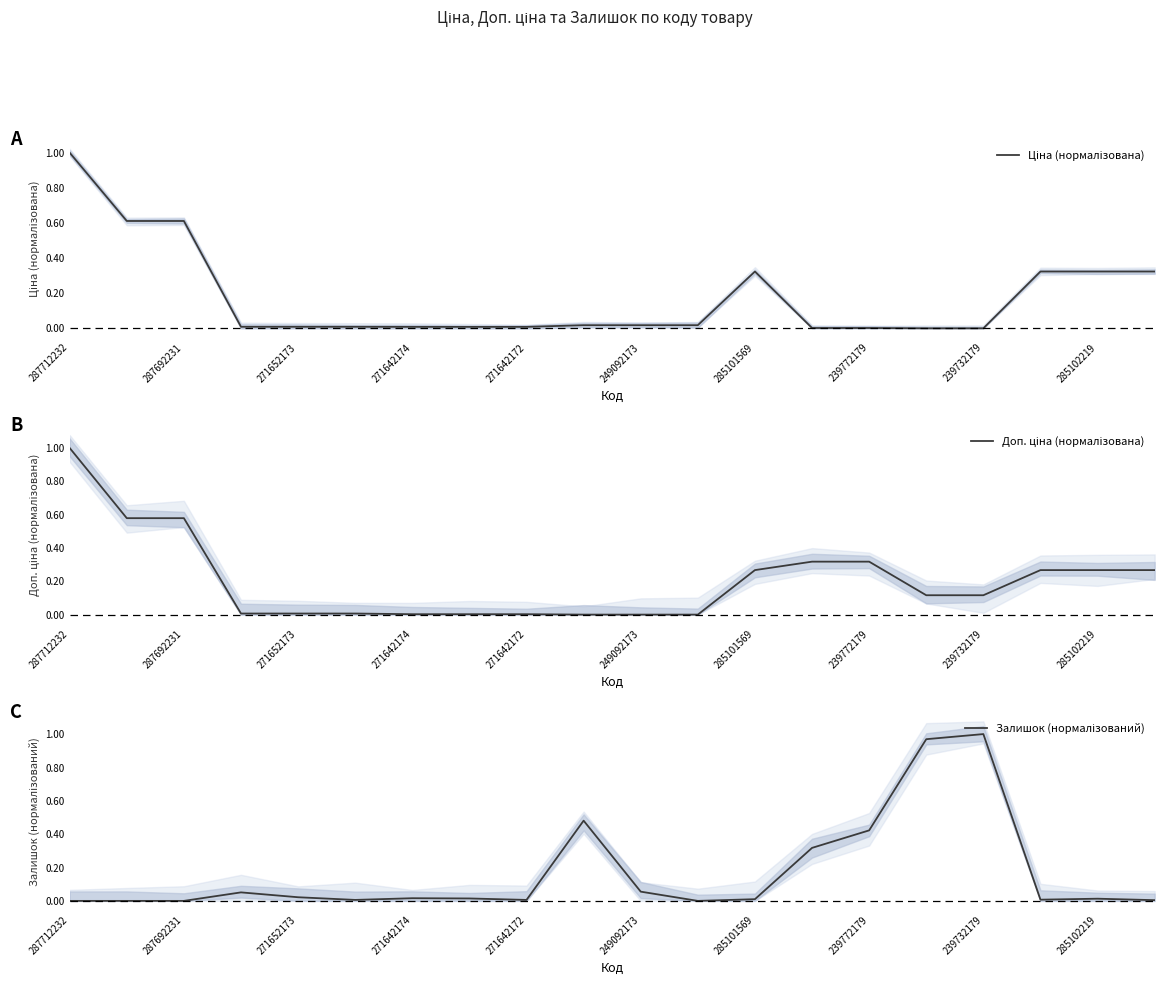

The Залишок (нормалізований) series shows 0.0 at 17. True or false?

False